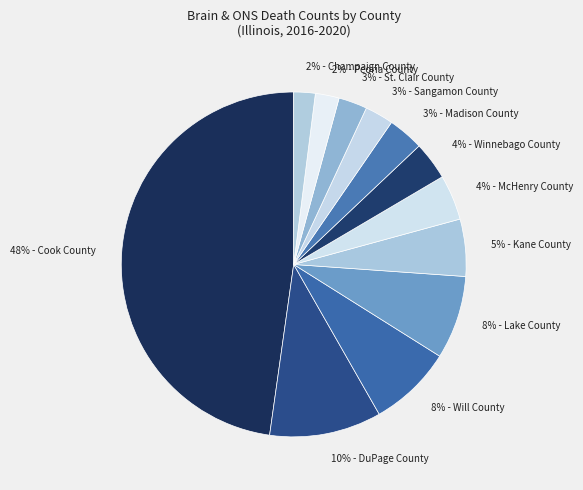

Which category has the biggest portion of the pie?

Cook County